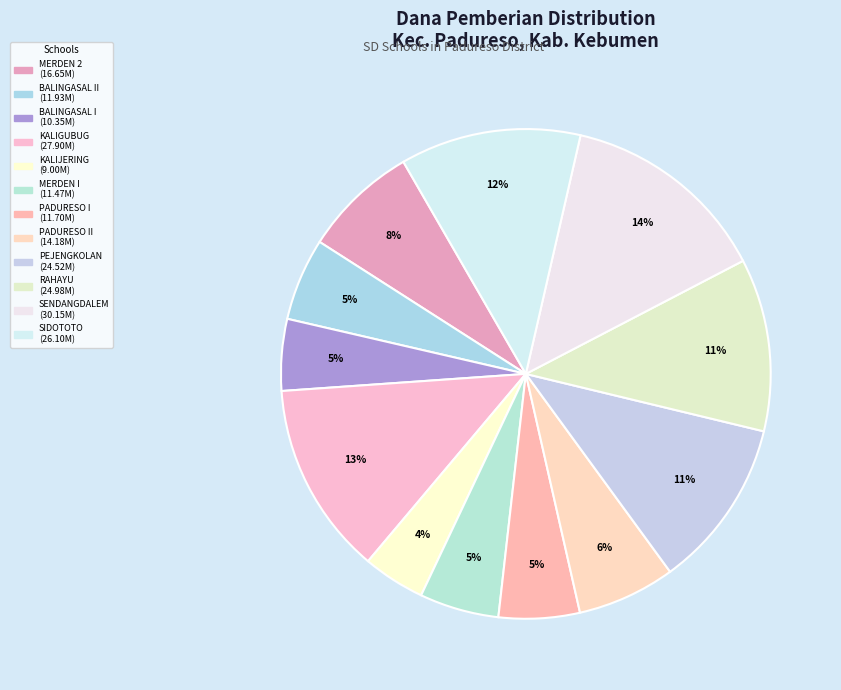

How many slices are in this pie chart?

12